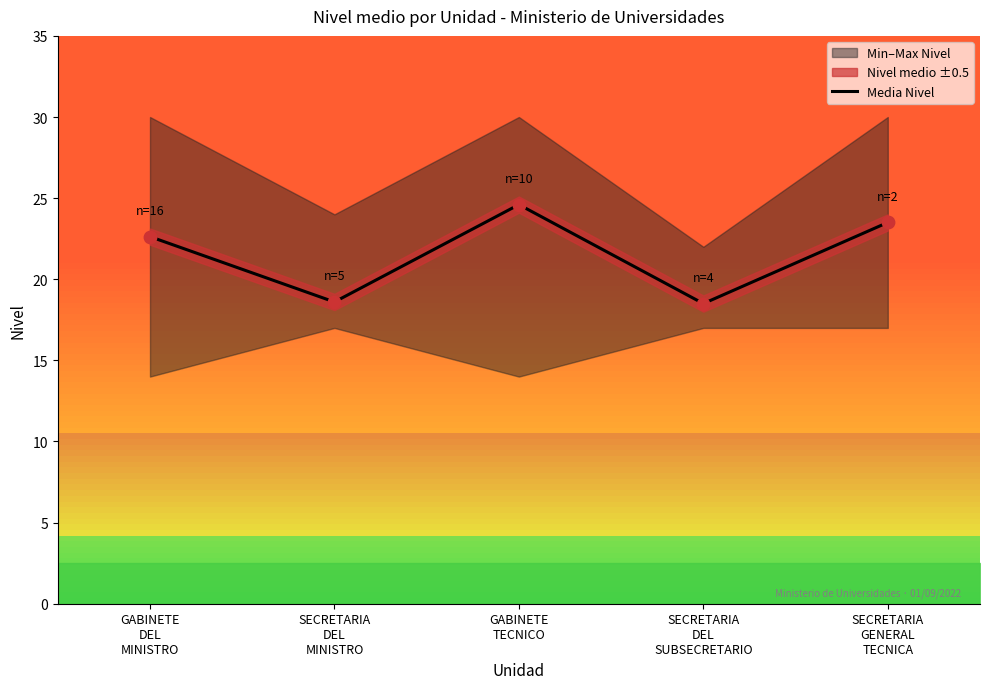

What is the ratio of the value at GABINETE
DEL
MINISTRO to the value at SECRETARIA
DEL
SUBSECRETARIO?

1.2